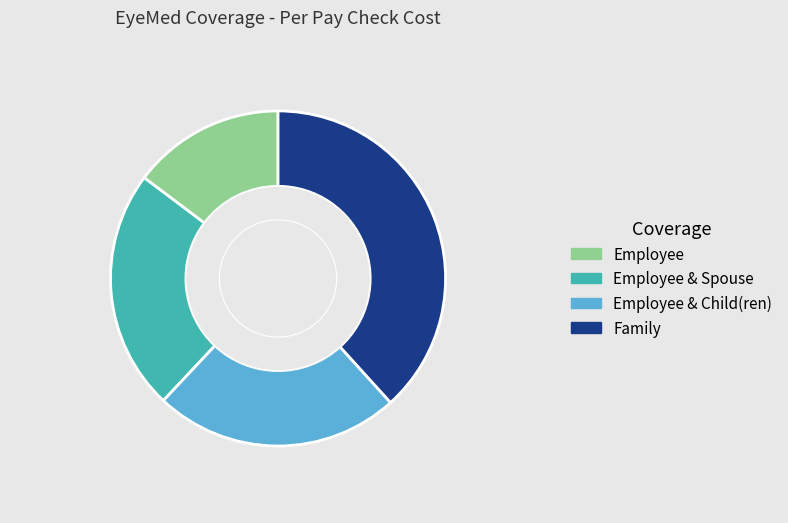

Is the sum of Employee and Employee & Child(ren) greater than half?

No